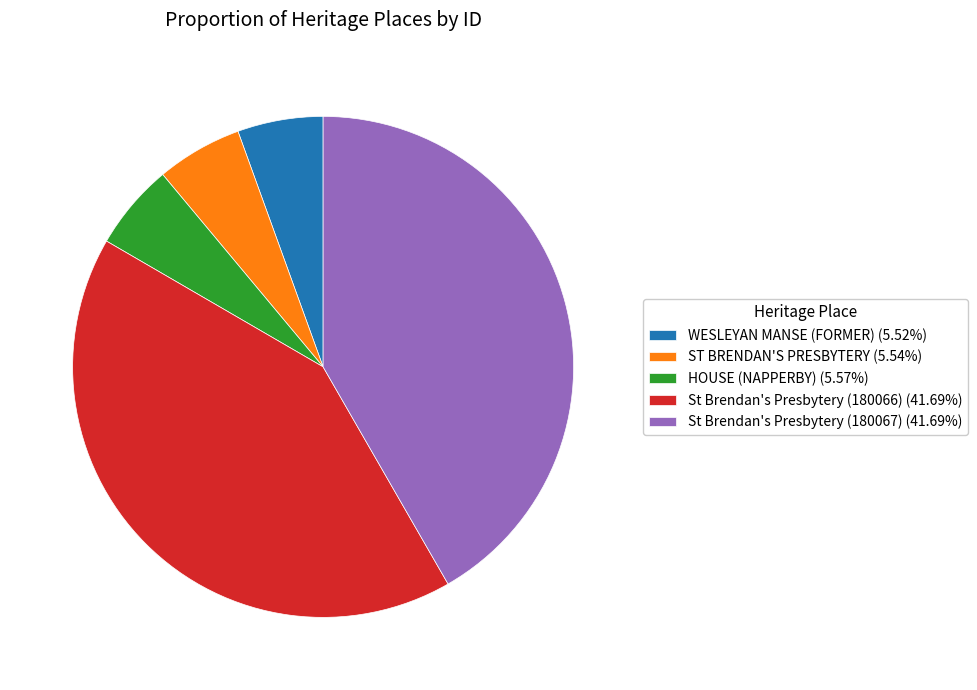

Approximately how many times larger is the value at WESLEYAN MANSE (FORMER) compared to ST BRENDAN'S PRESBYTERY?

1.0